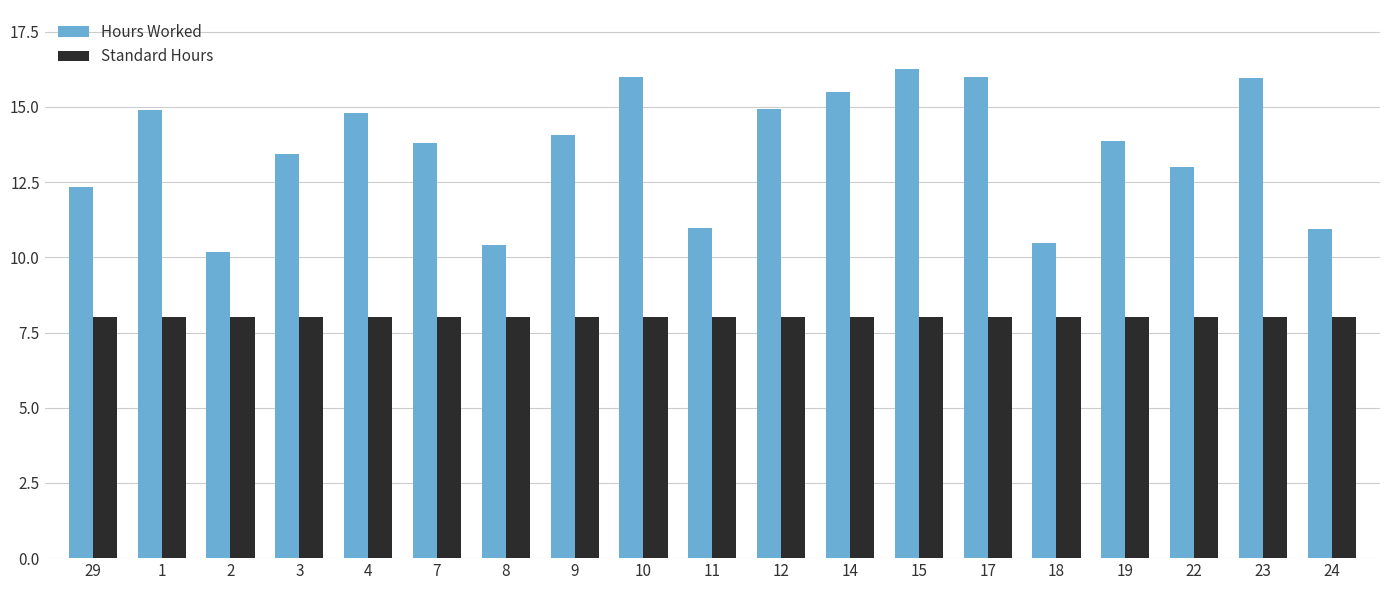

The value of Standard Hours at 12 is 8.0. True or false?

True